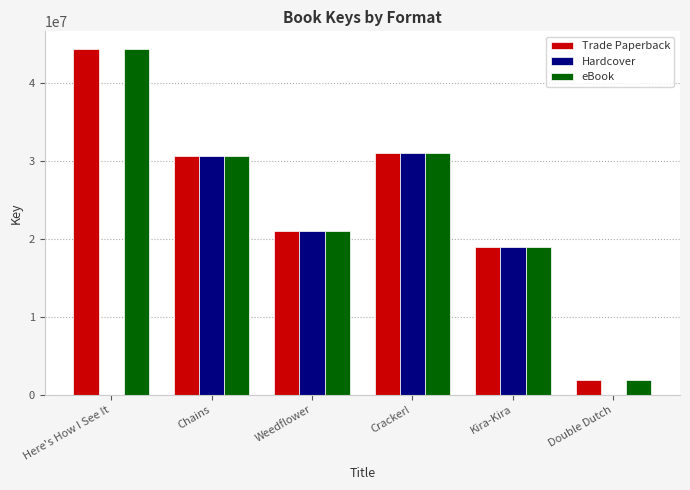

Between Cracker! and Double Dutch, which series saw the biggest shift?

Hardcover